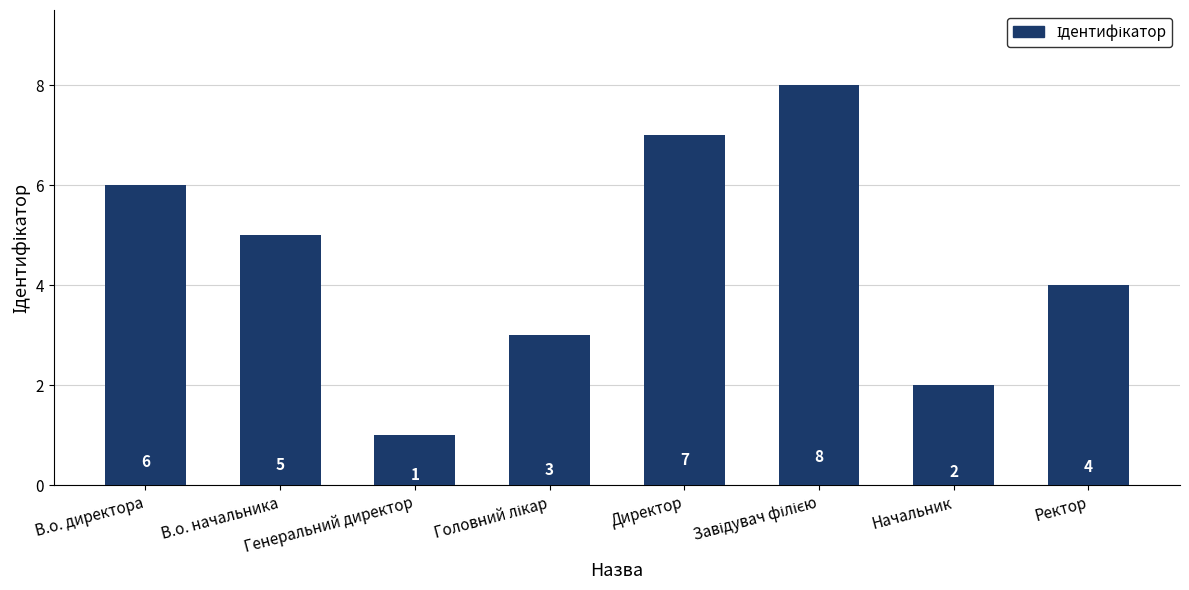

What is the value of the 5th bar from the left?

7